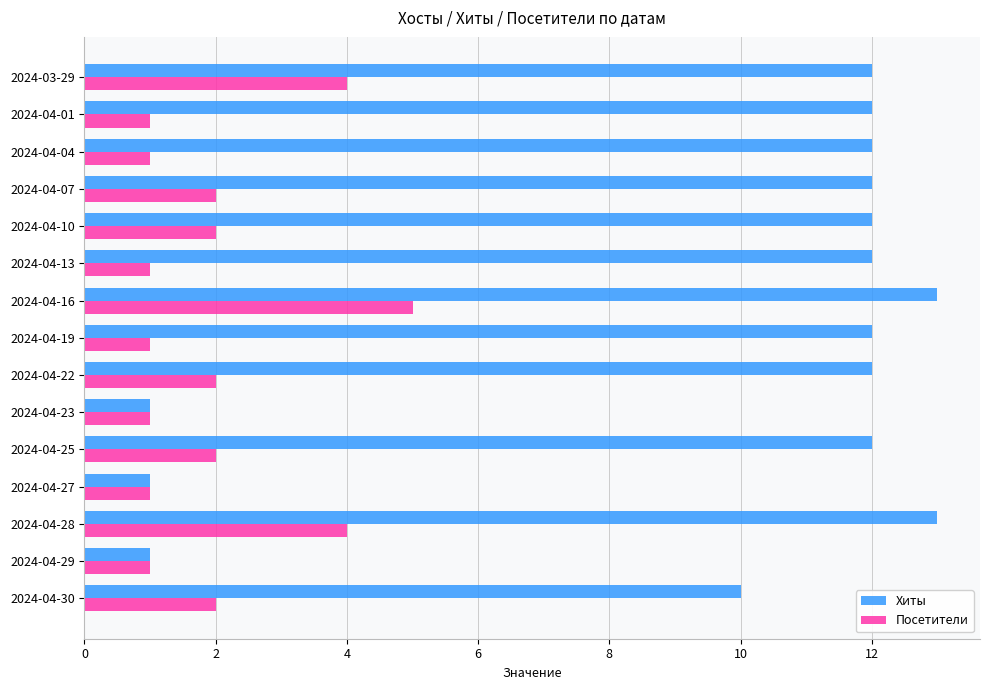

What is the total value across all series at 2024-03-29?

16